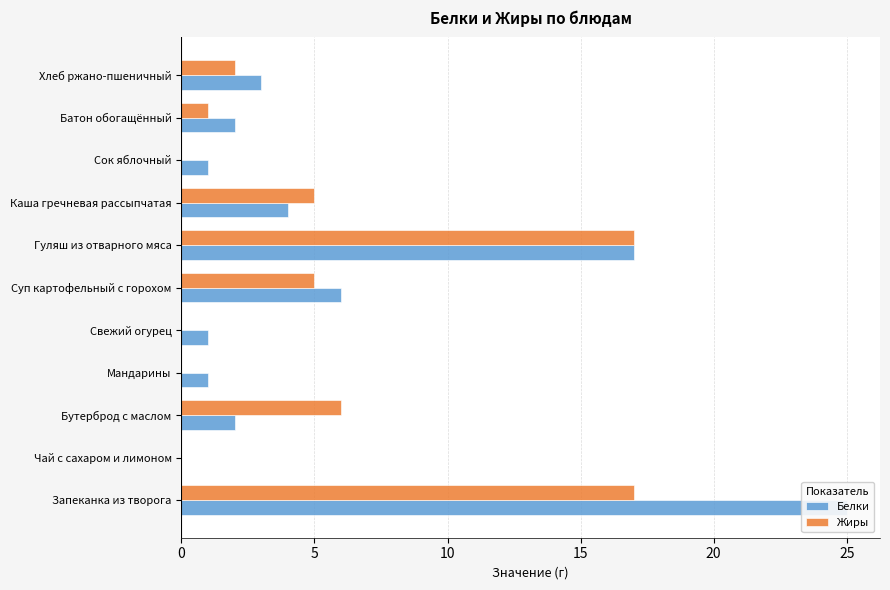

Count the number of categories in the chart.

11